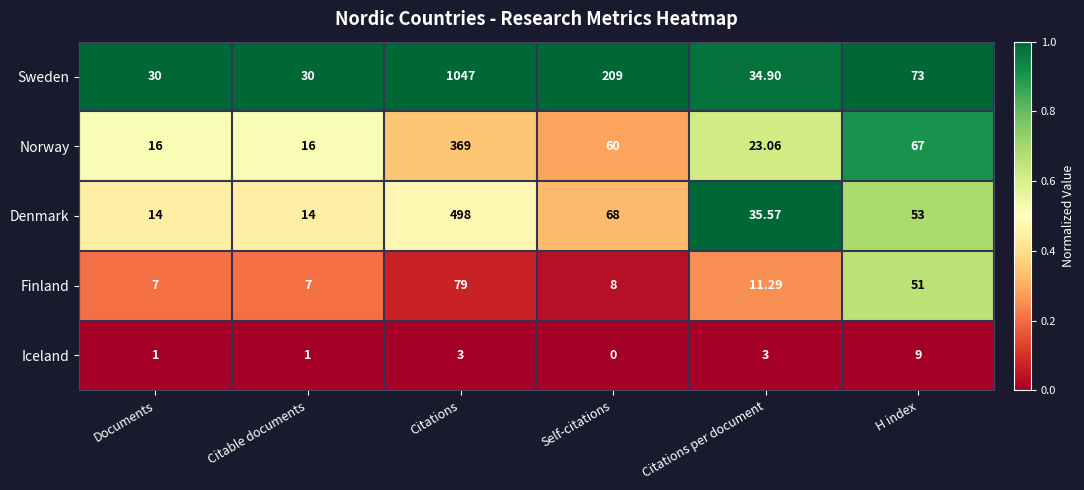

At which category is the sum across all series the highest?

Citations